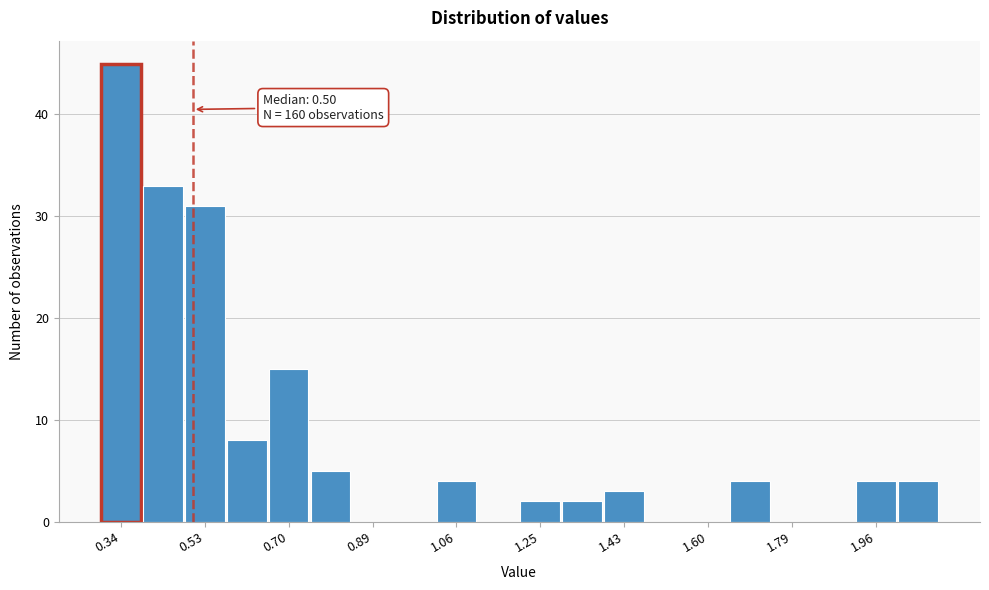

Which range on the x-axis has the tallest bar?

0.30 to 0.39